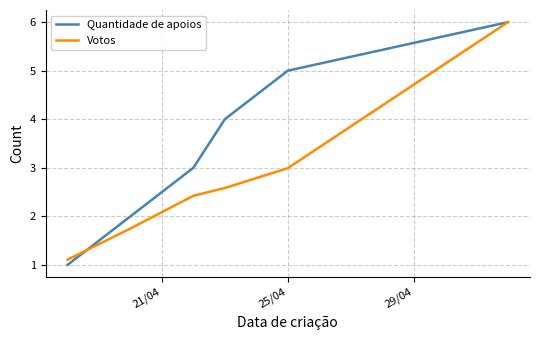

Which series has the widest spread of values?

Quantidade de apoios